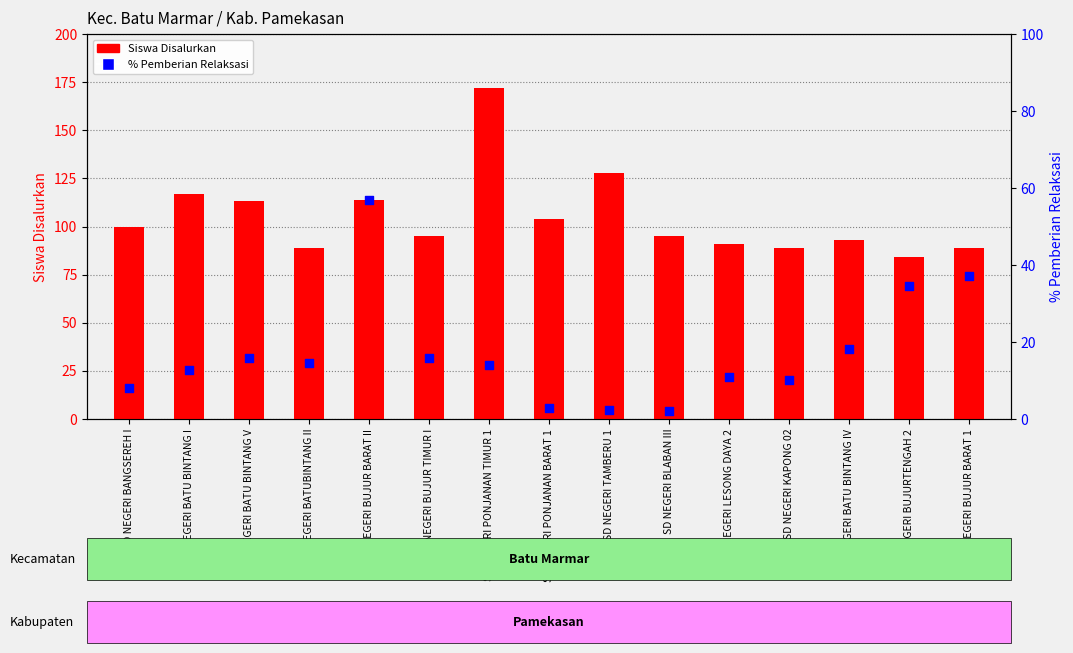

At how many categories does at least one series exceed 115?

3